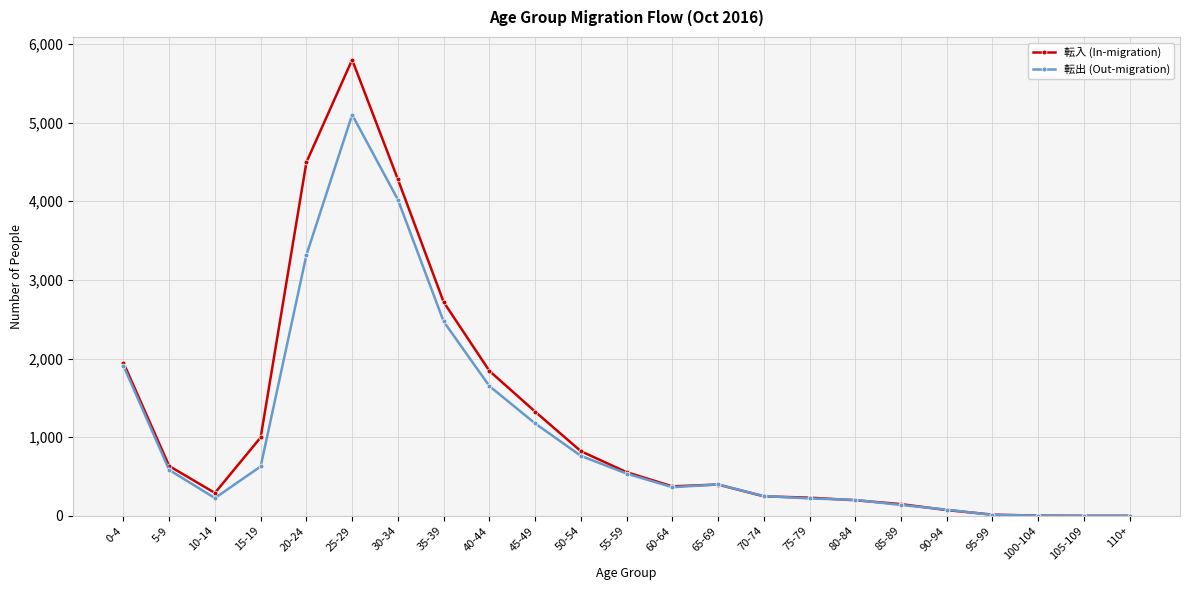

What is the label of the 7th point from the left?

30-34